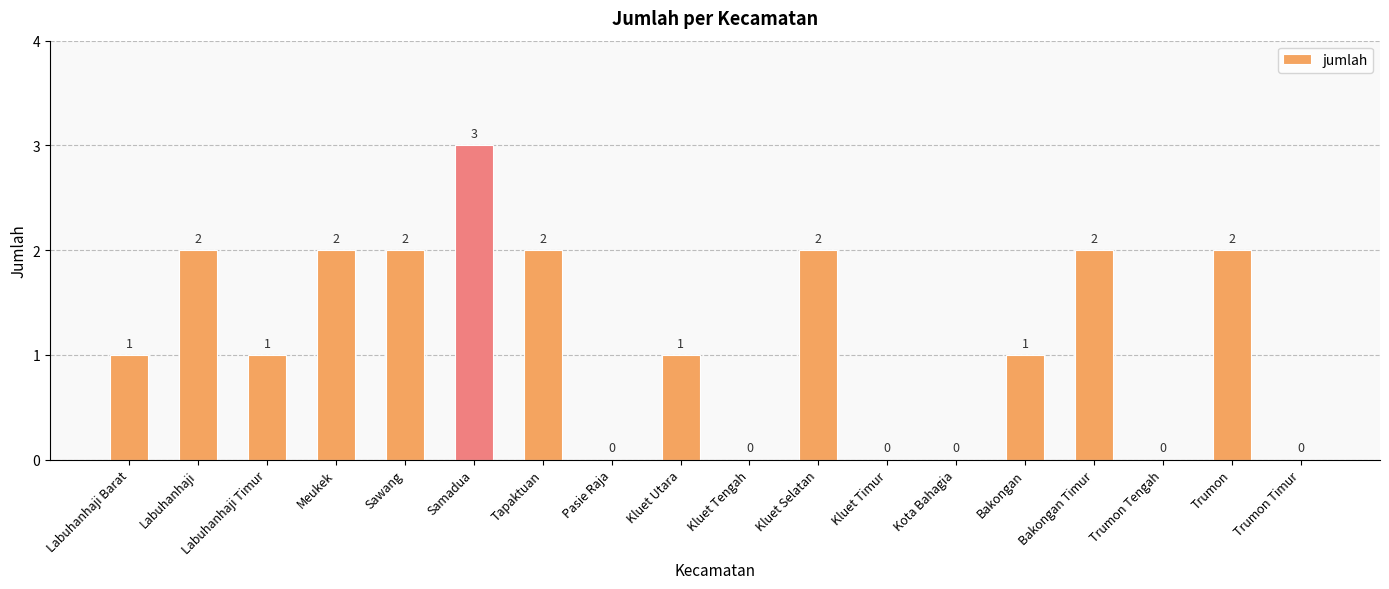

Which has a higher value, Meukek or Kota Bahagia?

Meukek